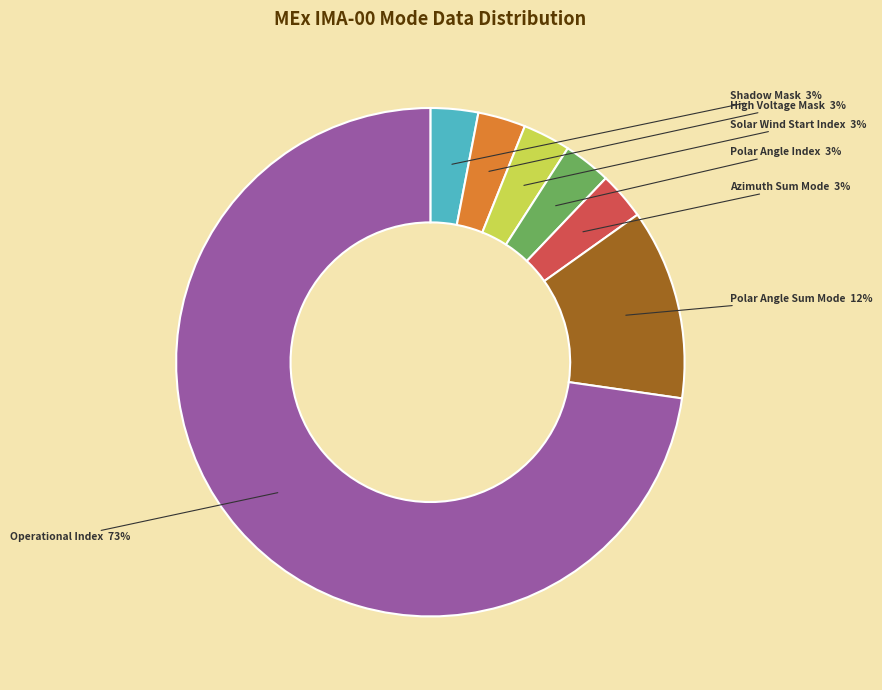

How many segments does this pie chart have?

7